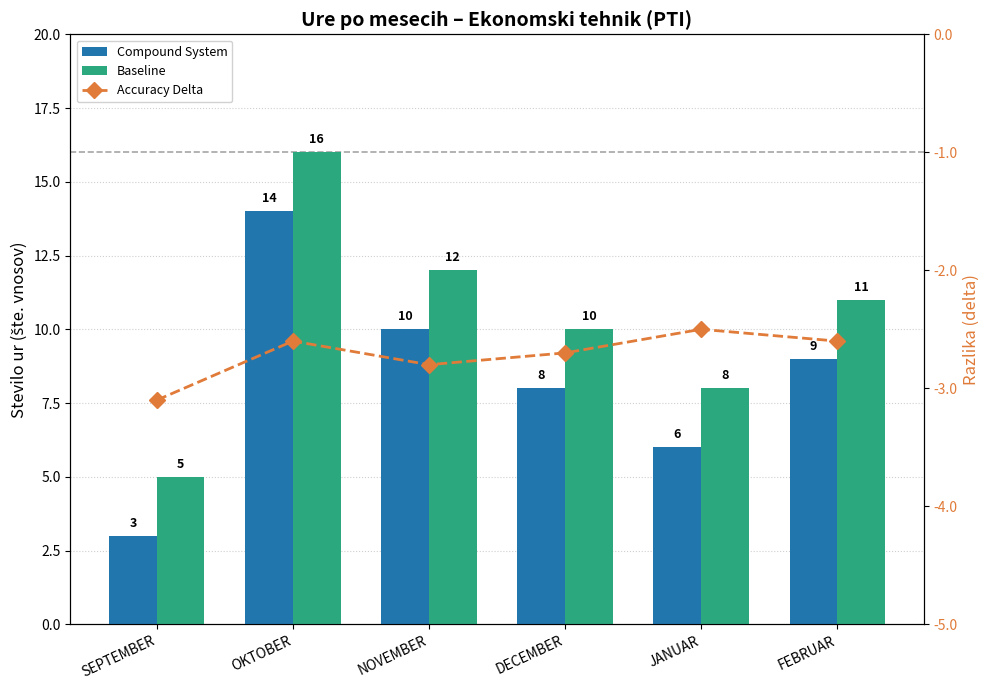

Which label corresponds to the largest value in the chart?

OKTOBER